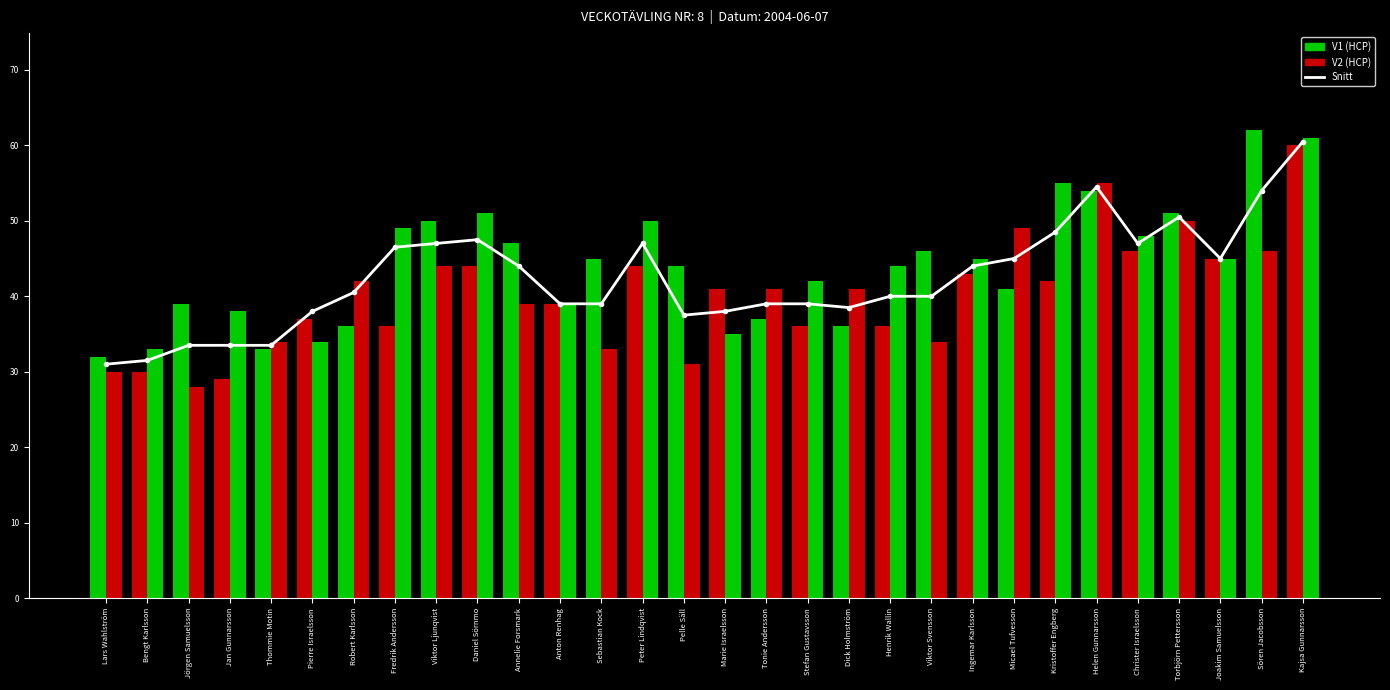

Reading left to right, list all the values displayed in this chart.

Snitt: 31.0	31.5	33.5	33.5	33.5	38.0	40.5	46.5	47.0	47.5	44.0	39.0	39.0	47.0	37.5	38.0	39.0	39.0	38.5	40.0	40.0	44.0	45.0	48.5	54.5	47.0	50.5	45.0	54.0	60.5
V1 (HCP): 32.0	30.0	39.0	29.0	33.0	37.0	36.0	36.0	50.0	44.0	47.0	39.0	45.0	44.0	44.0	41.0	37.0	36.0	36.0	36.0	46.0	43.0	41.0	42.0	54.0	46.0	51.0	45.0	62.0	60.0
V2 (HCP): 30.0	33.0	28.0	38.0	34.0	34.0	42.0	49.0	44.0	51.0	39.0	39.0	33.0	50.0	31.0	35.0	41.0	42.0	41.0	44.0	34.0	45.0	49.0	55.0	55.0	48.0	50.0	45.0	46.0	61.0